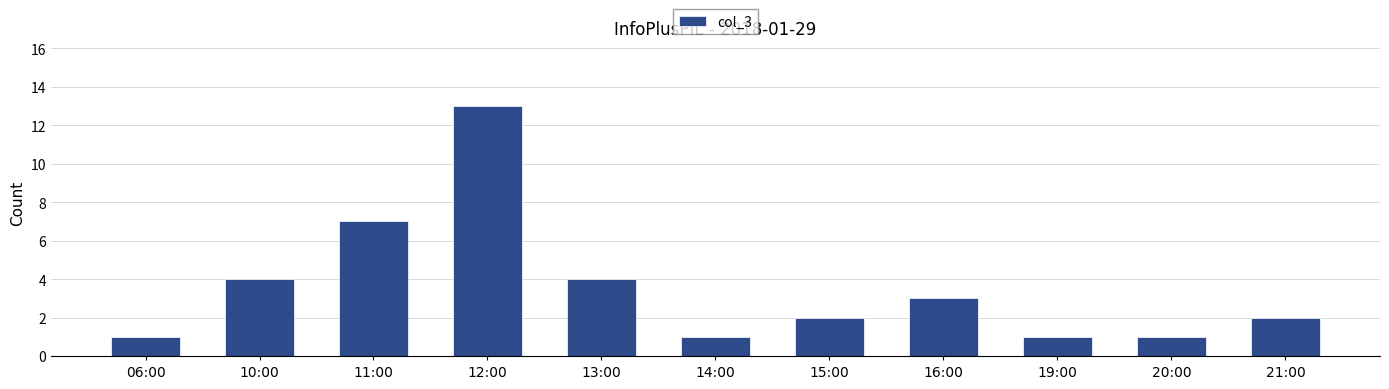

What is the label of the 1st bar from the left?

06:00